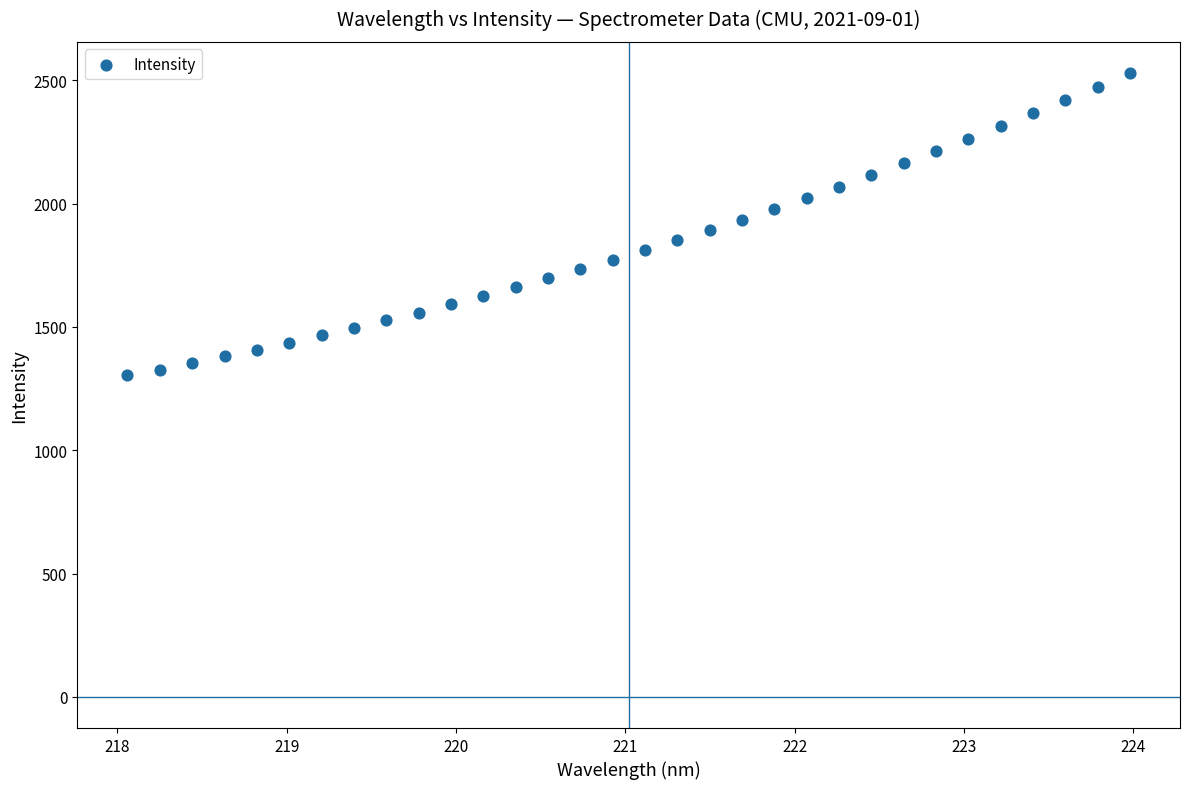

What is the range of X values (max minus min)?

5.9